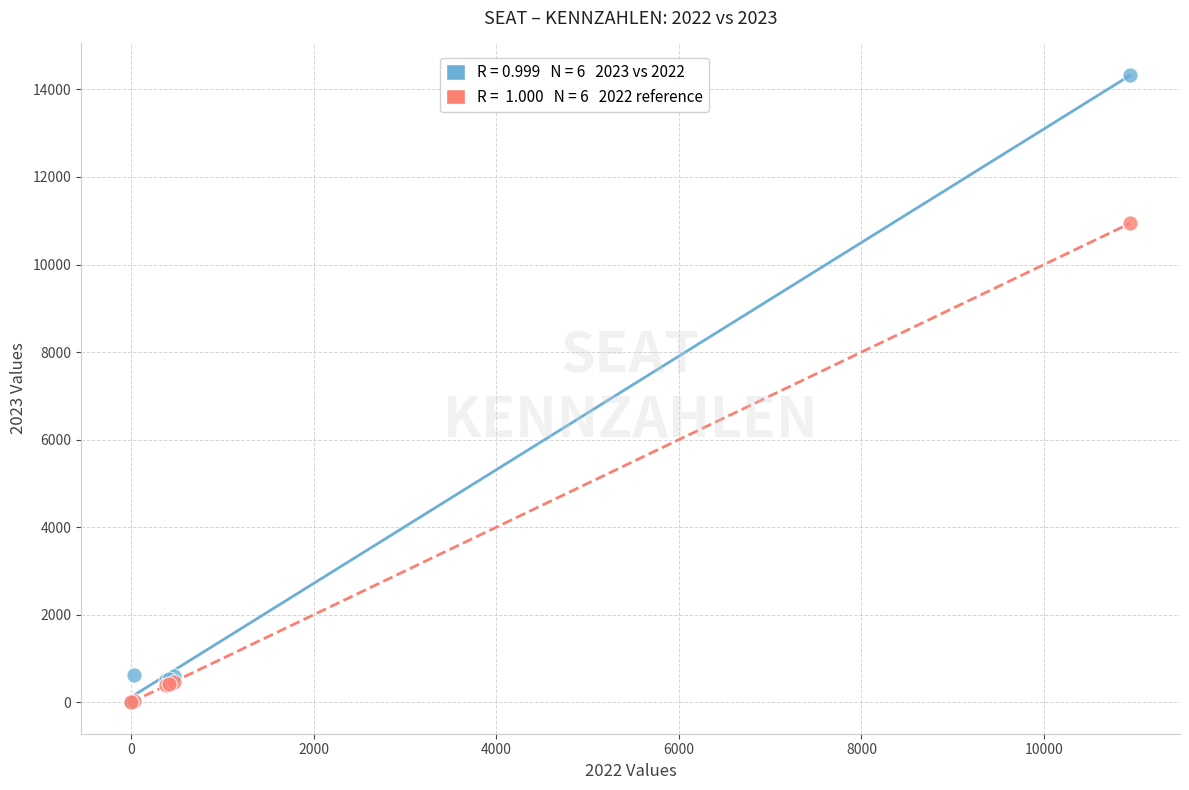

Across all series, what Y value is closest to 7166?

10941.0